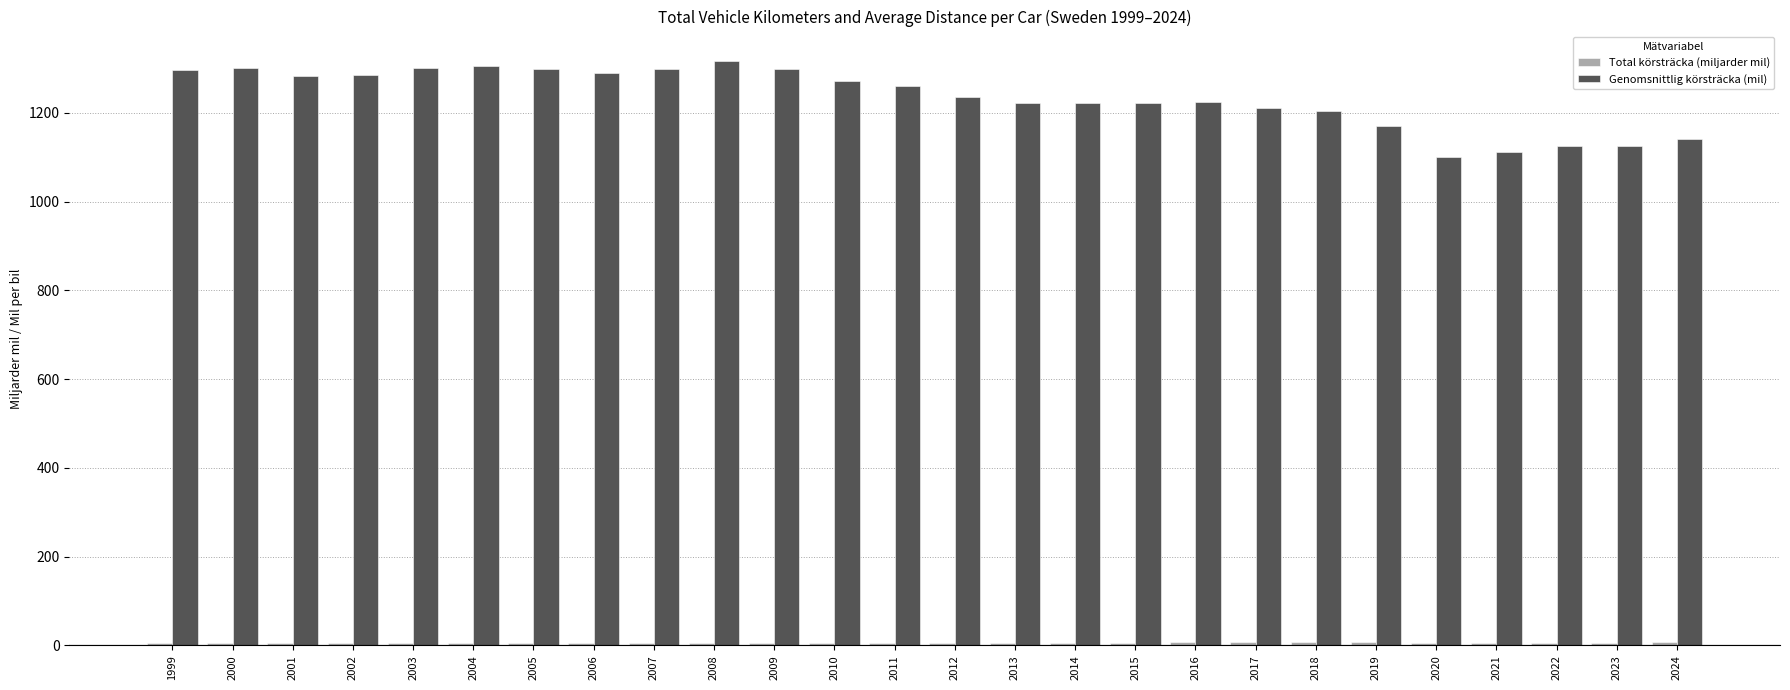

What is the difference between the maximum and second lowest values in the Genomsnittlig körsträcka (mil) series?

205.3